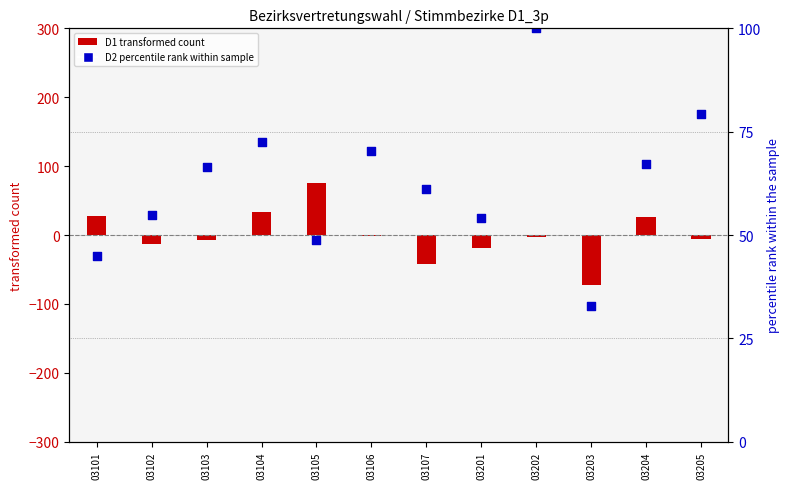

Which series reaches the maximum Y coordinate?

D2 (percentile rank within sample)